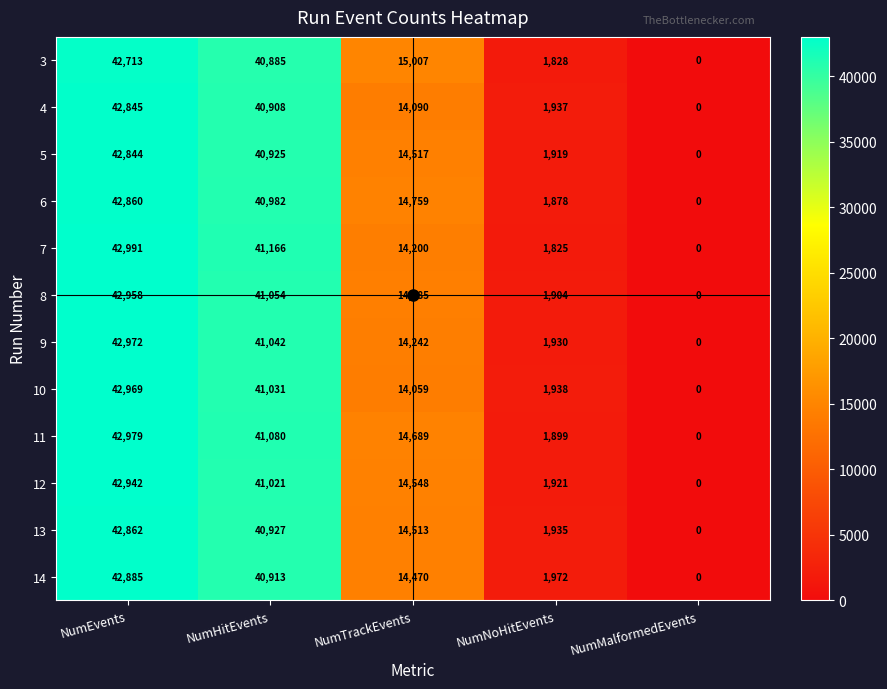

Rank the series by their maximum value, from highest to lowest.

7, 11, 9, 10, 8, 12, 14, 13, 6, 4, 5, 3